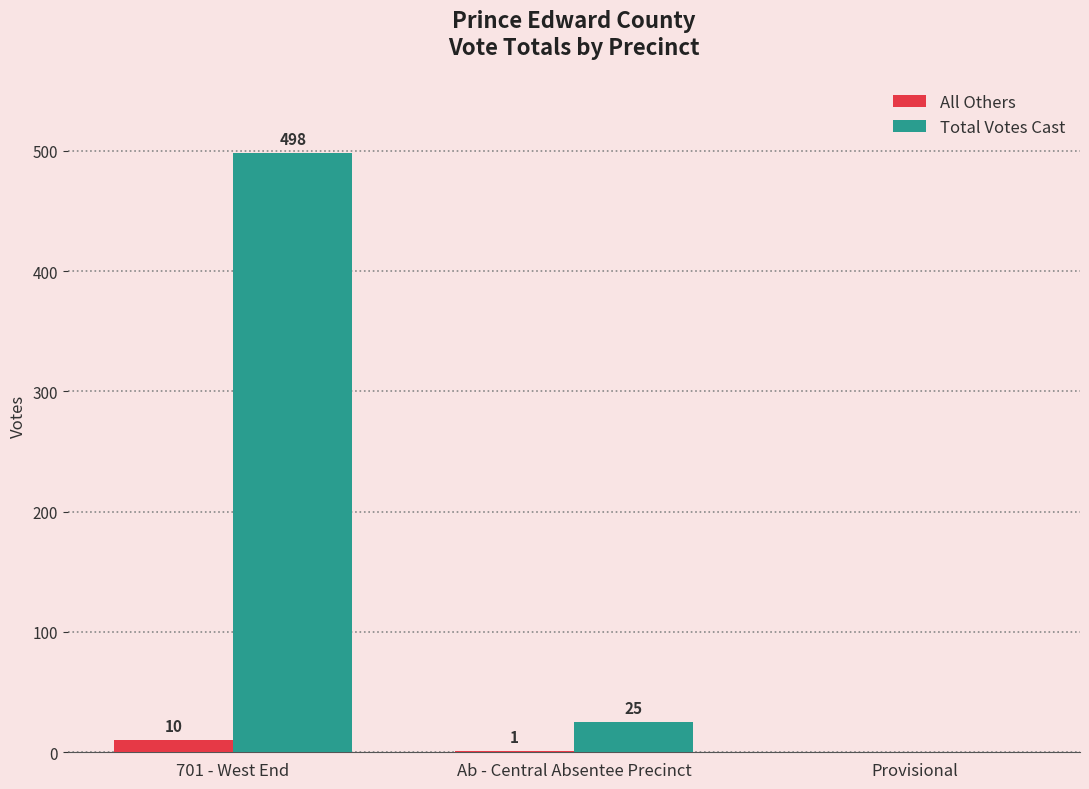

What is the difference between the Total Votes Cast values at 701 - West End and Provisional?

498